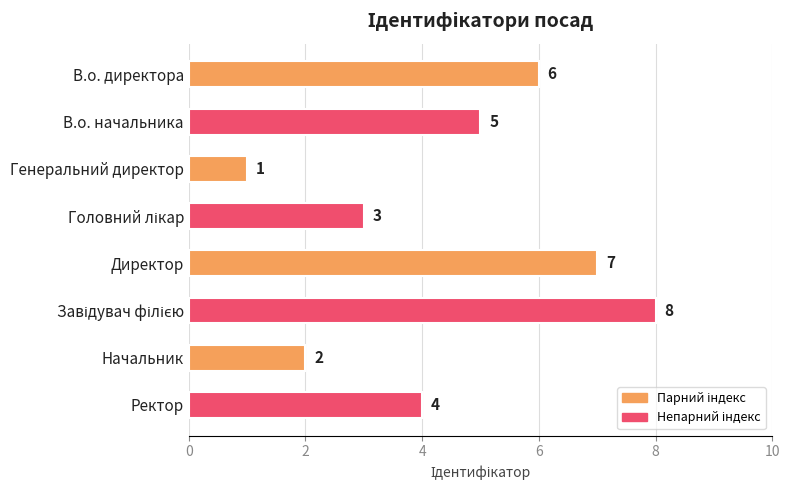

Reading top to bottom, extract all data points from this chart.

6	5	1	3	7	8	2	4